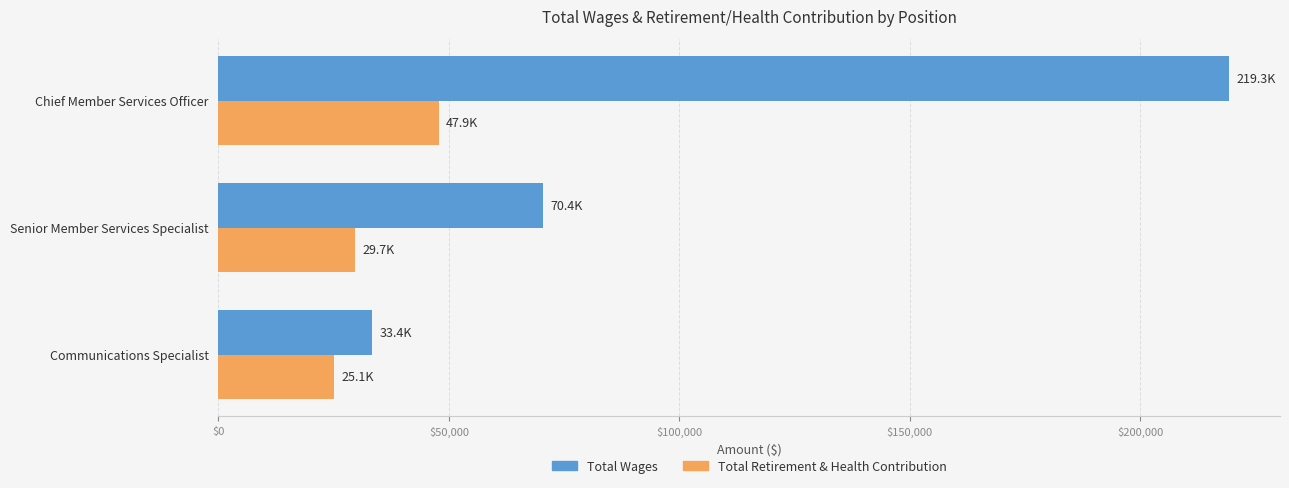

True or false: Total Retirement & Health Contribution has a value of 16875 at Chief Member Services Officer.

False